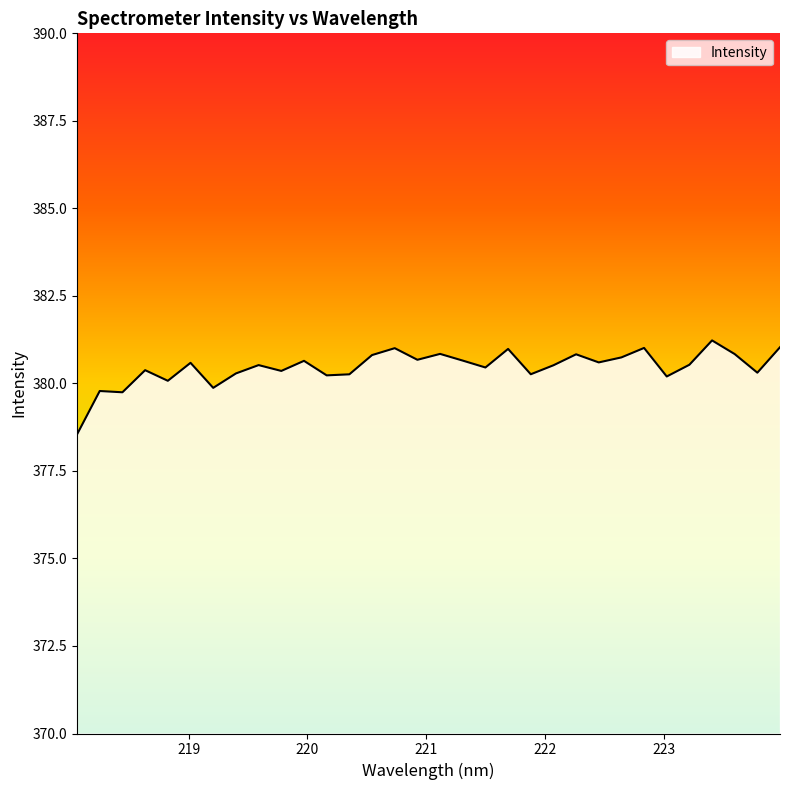

How many lines are shown in the chart?

1